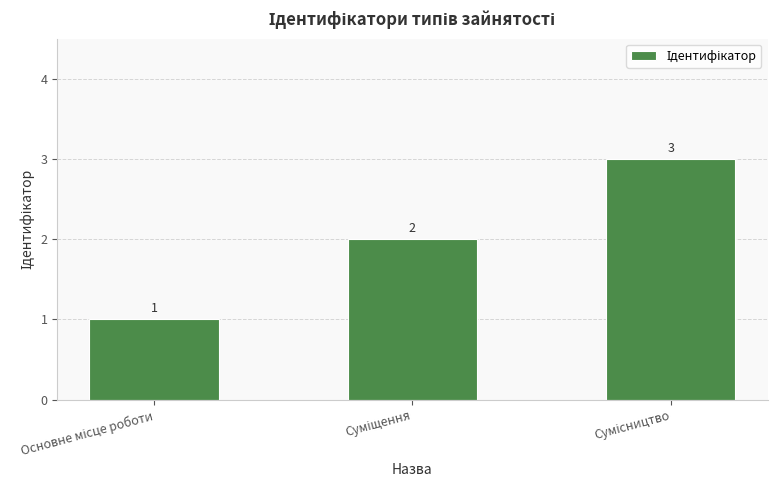

Reading right to left, list all the values displayed in this chart.

3	2	1